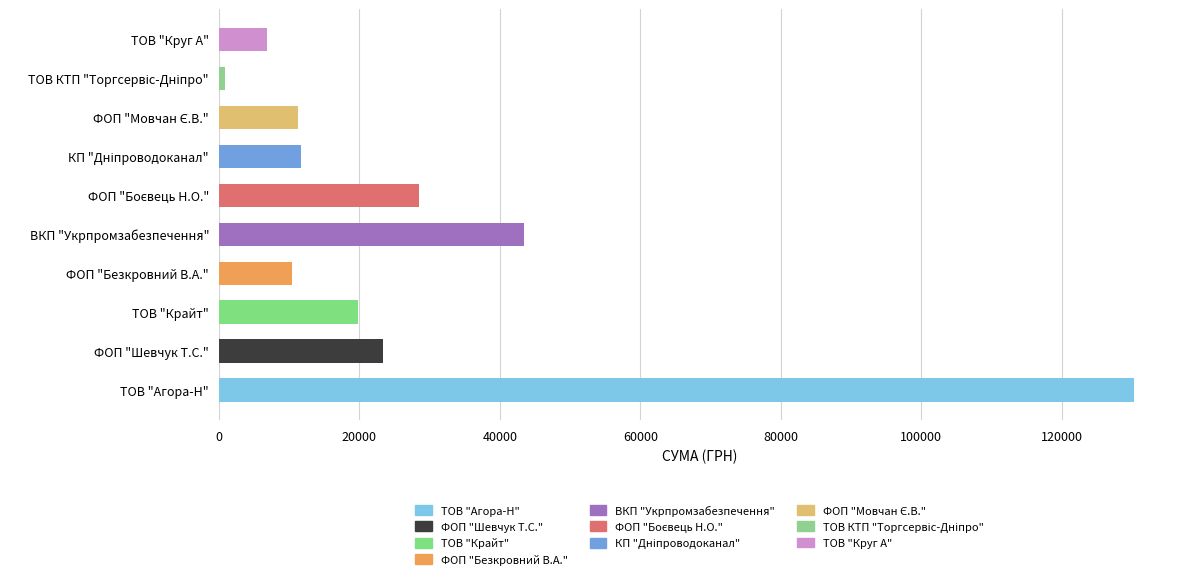

Rank the categories by value from highest to lowest.

ТОВ "Агора-Н", ВКП "Укрпромзабезпечення", ФОП "Боєвець Н.О.", ФОП "Шевчук Т.С.", ТОВ "Крайт", КП "Дніпроводоканал", ФОП "Мовчан Є.В.", ФОП "Безкровний В.А.", ТОВ "Круг А", ТОВ КТП "Торгсервіс-Дніпро"